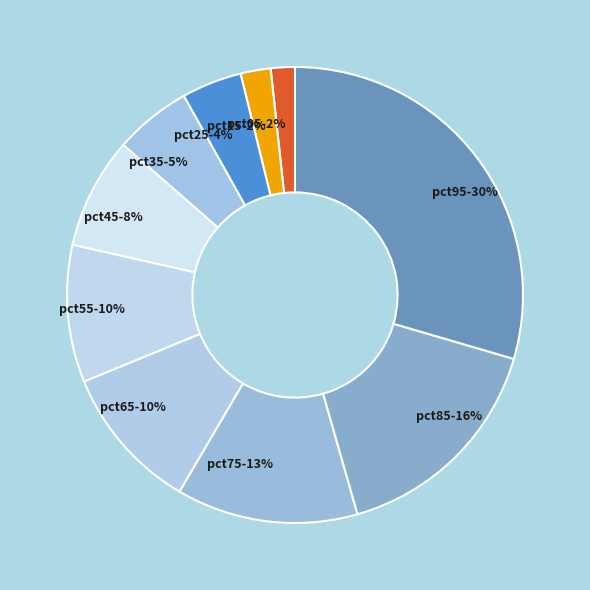

How many segments does this pie chart have?

10